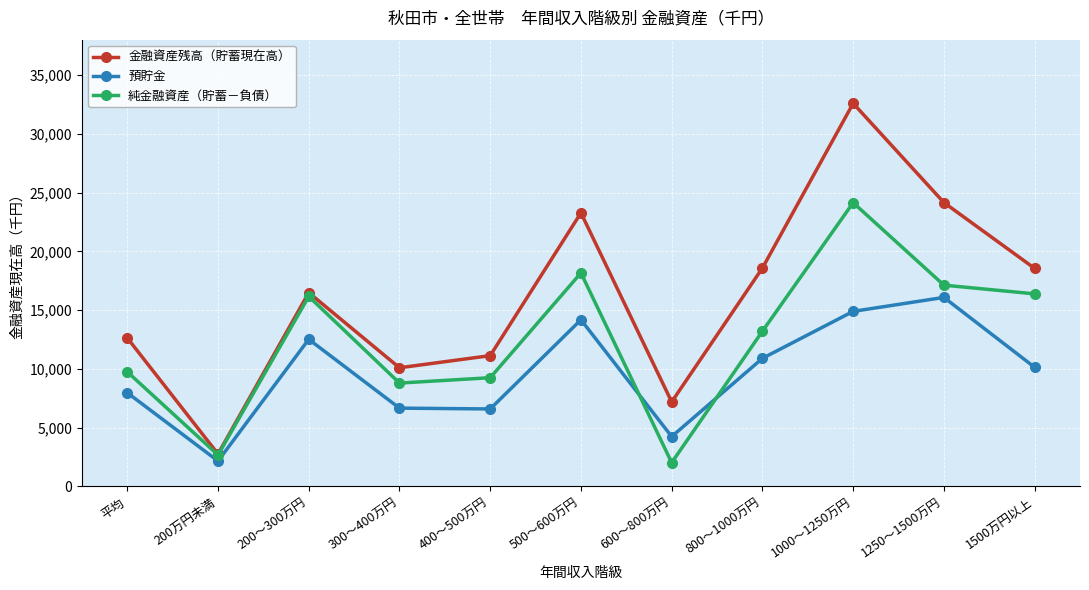

Which series changed the most between 800～1000万円 and 1250～1500万円?

金融資産残高（貯蓄現在高）